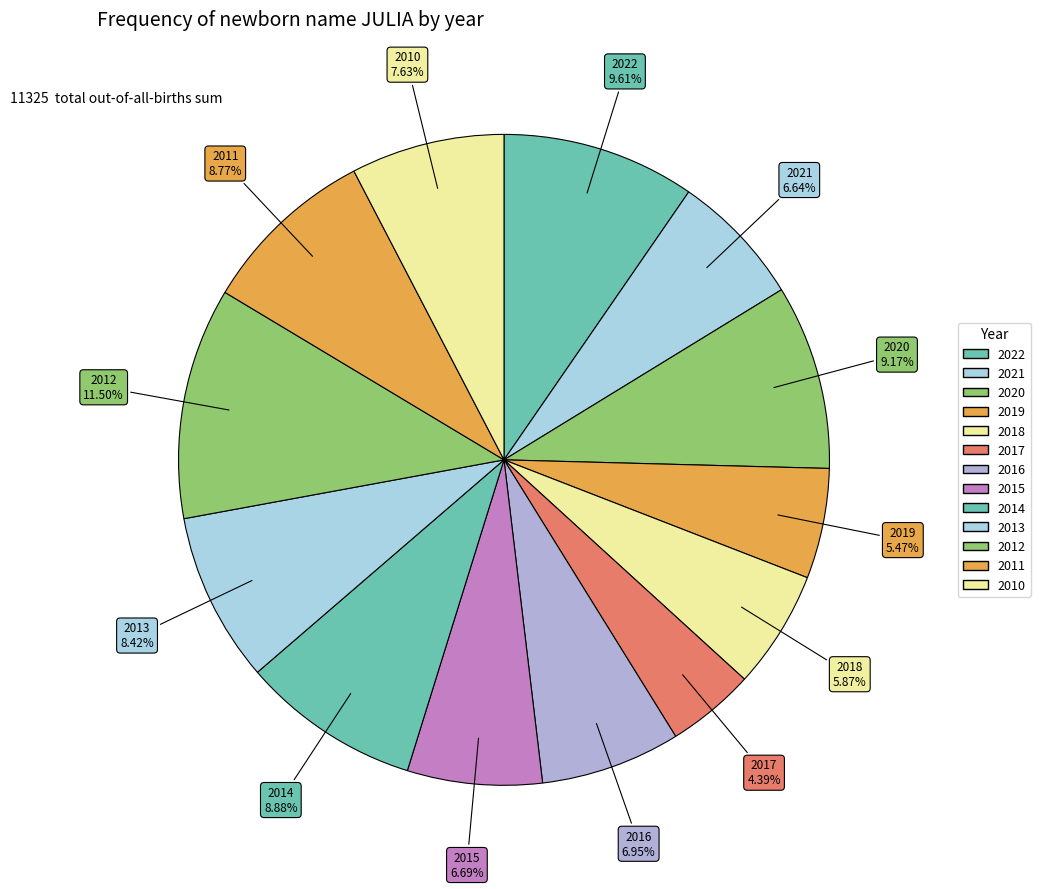

How many slices are in this pie chart?

13